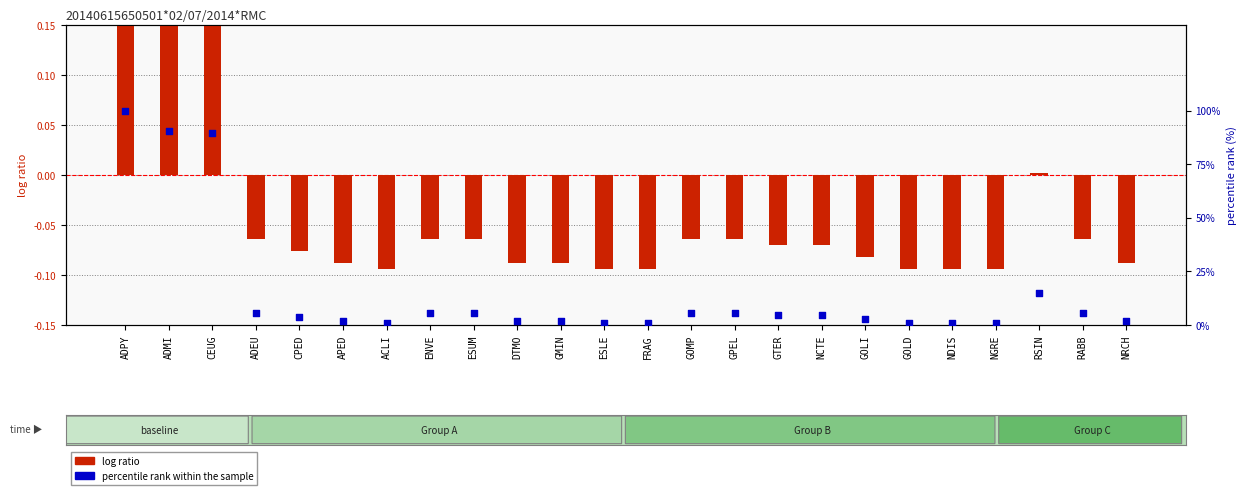

Is the value of percentile rank within the sample at ESUM greater than the value of log ratio at GOMP?

Yes